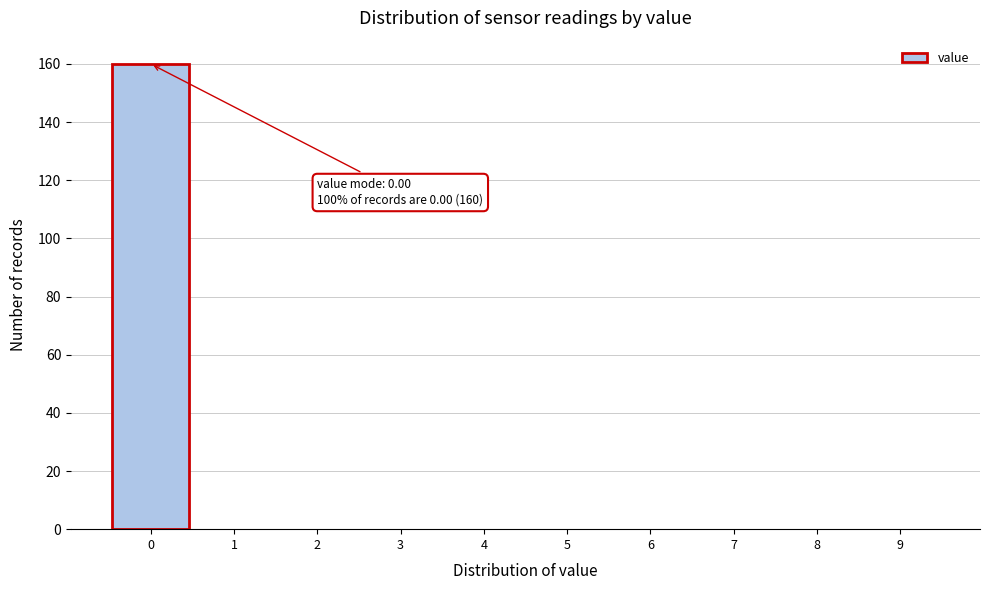

Which range on the x-axis has the tallest bar?

-0.5 to 0.5